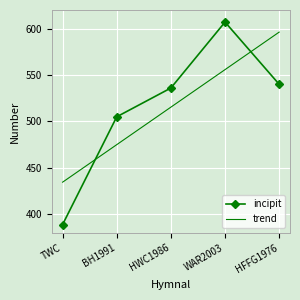

Where is the first local maximum for incipit?

WAR2003